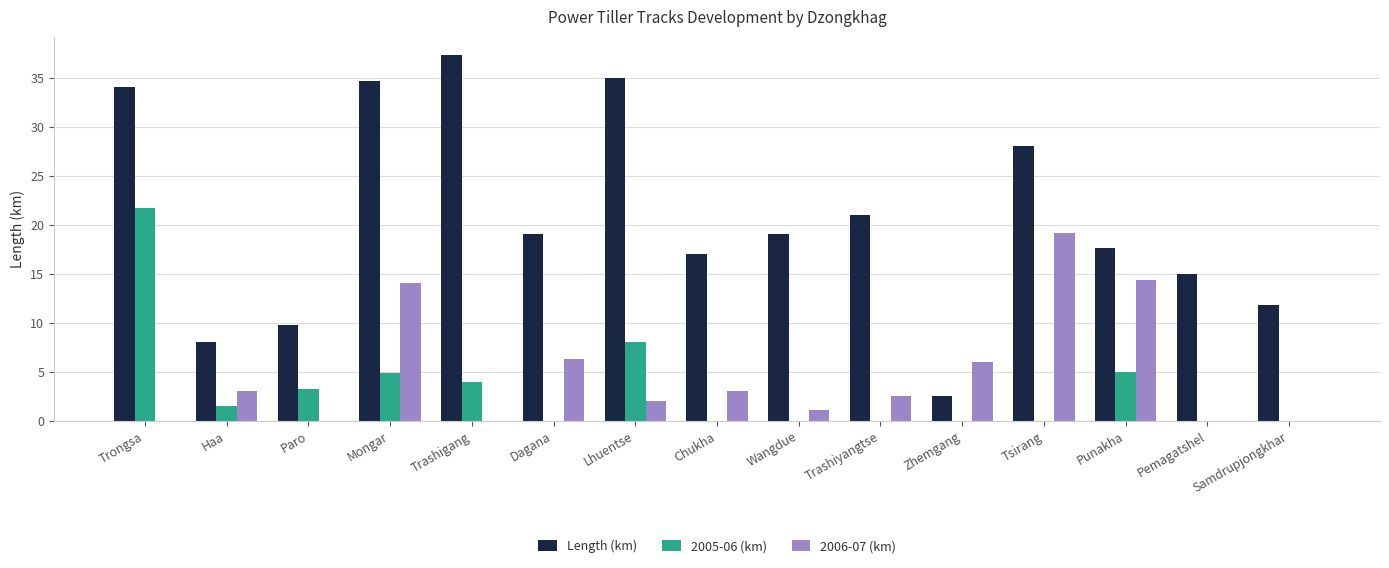

The value of 2006-07 (km) at Mongar is 14.1. True or false?

True